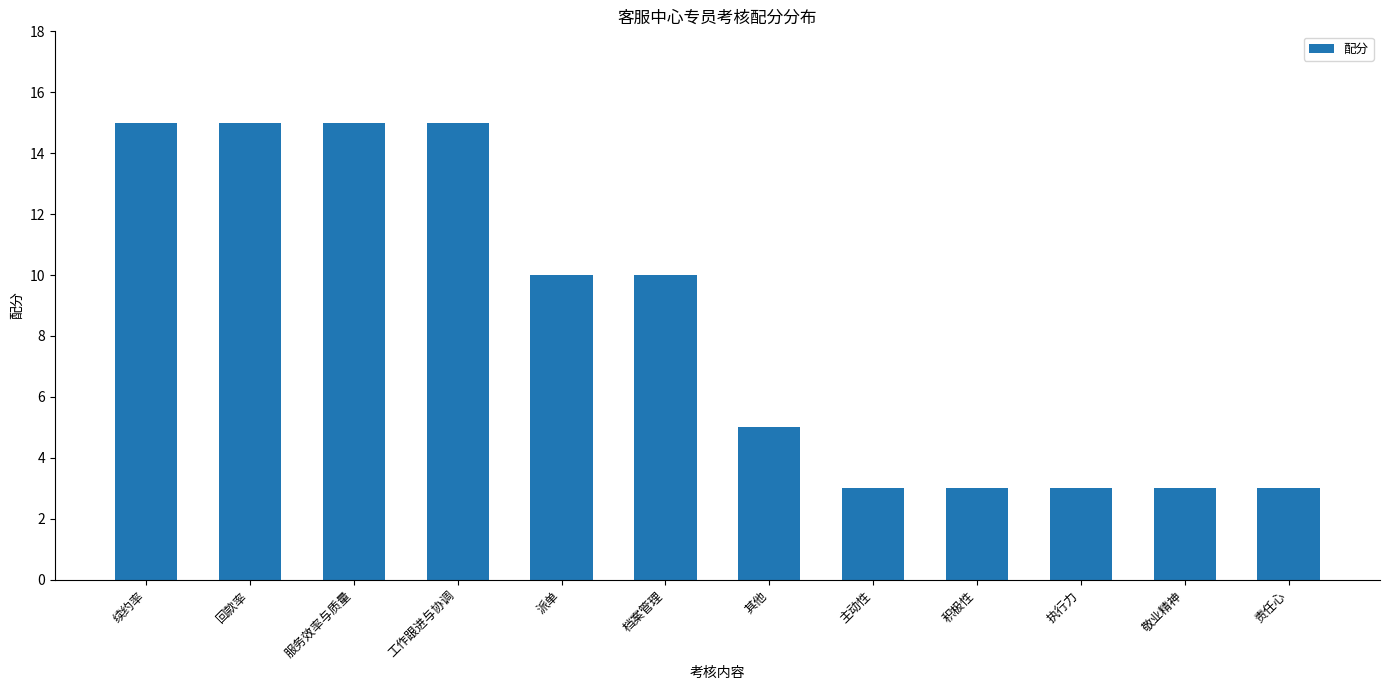

How many data points does each series have?

12